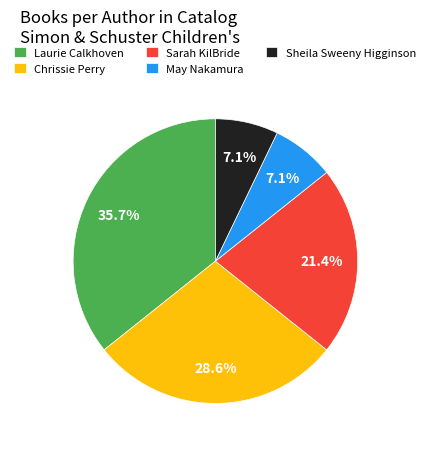

What is the largest slice in the pie chart?

Laurie Calkhoven